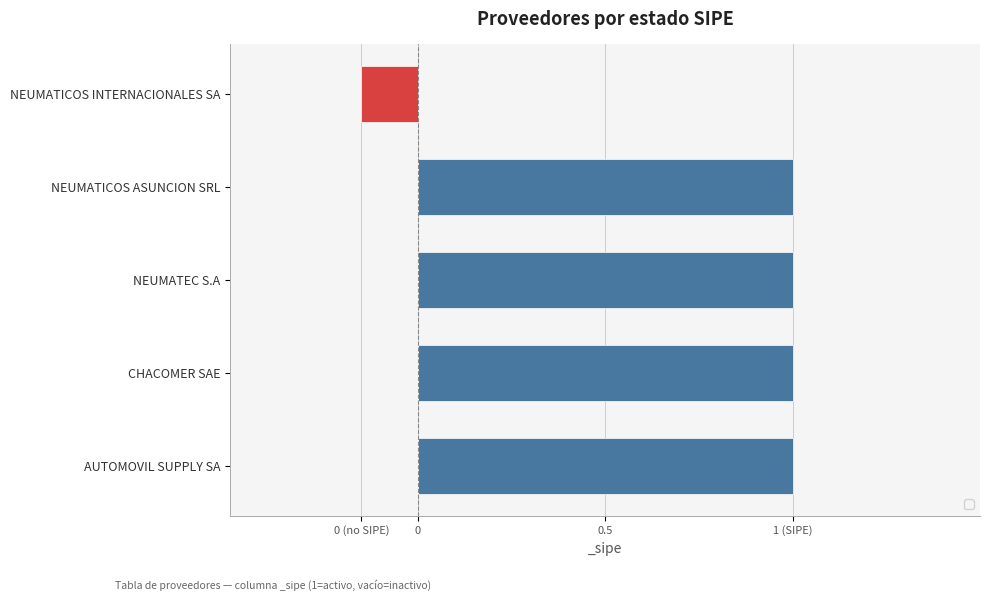

List the labels in order of value, largest first.

AUTOMOVIL SUPPLY SA, CHACOMER SAE, NEUMATEC S.A, NEUMATICOS ASUNCION SRL, NEUMATICOS INTERNACIONALES SA